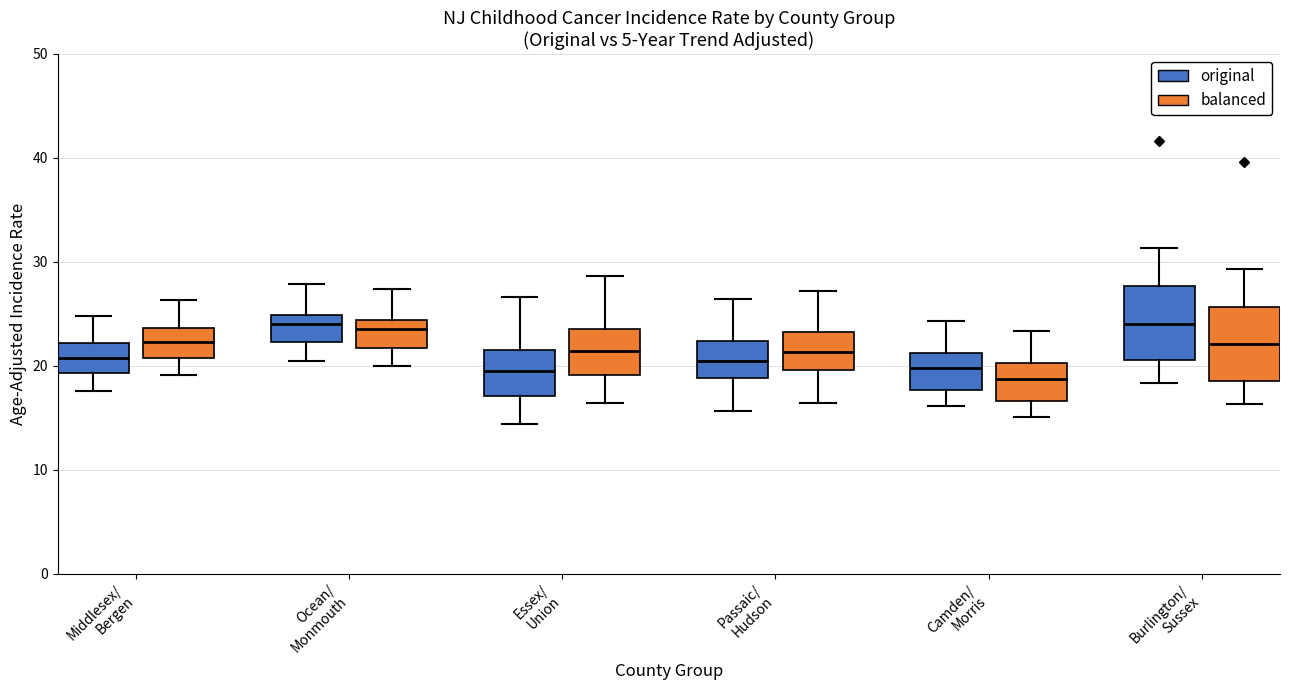

Reading left to right, read every box against the y-axis: the position of its median line, the range the box covers, and the ends of its whiskers. The values are not printed on the chart, so give them approximately, as read against the axis.

Middlesex/ Bergen (original): median 21, box 19 to 22, whiskers 18 to 25
Middlesex/ Bergen (balanced): median 22, box 21 to 24, whiskers 19 to 26
Ocean/ Monmouth (original): median 24, box 22 to 25, whiskers 21 to 28
Ocean/ Monmouth (balanced): median 24 (just below the box's upper edge), box 22 to 24, whiskers 20 to 27
Essex/ Union (original): median 19, box 17 to 22, whiskers 14 to 27
Essex/ Union (balanced): median 21, box 19 to 24, whiskers 16 to 29
Passaic/ Hudson (original): median 21, box 19 to 22, whiskers 16 to 26
Passaic/ Hudson (balanced): median 21, box 20 to 23, whiskers 16 to 27
Camden/ Morris (original): median 20, box 18 to 21, whiskers 16 to 24
Camden/ Morris (balanced): median 19, box 17 to 20, whiskers 15 to 23
Burlington/ Sussex (original): median 24, box 21 to 28, whiskers 18 to 31
Burlington/ Sussex (balanced): median 22, box 19 to 26, whiskers 16 to 29